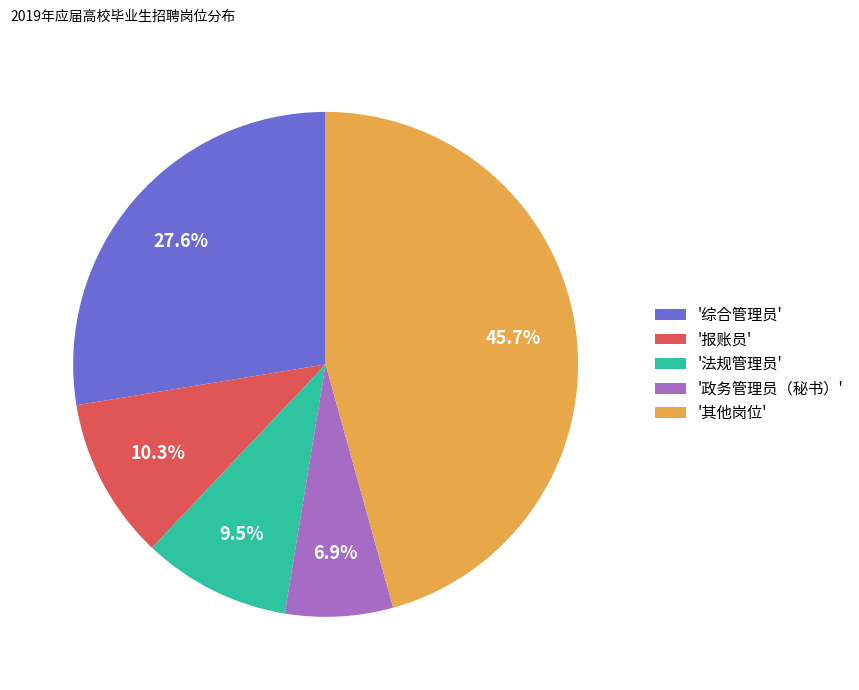

Is there any slice that represents more than half of the pie?

No